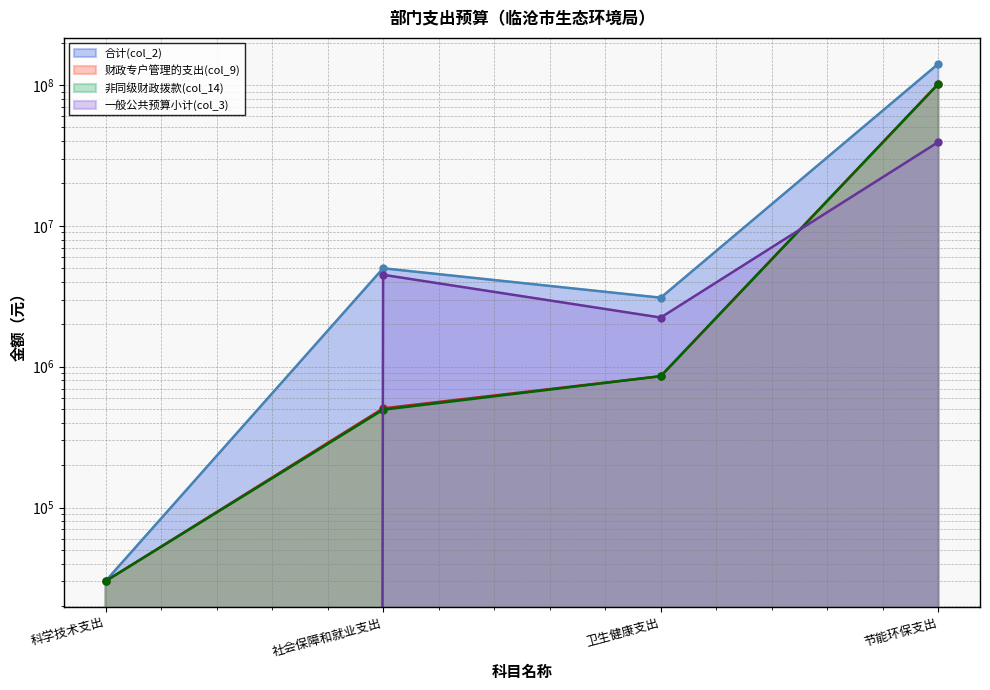

Reading left to right, what are all the values shown in this chart?

合计(col_2): 科学技术支出=30000.0	社会保障和就业支出=5000896.0	卫生健康支出=3091003.5	节能环保支出=141673103.7
财政专户管理的支出(col_9): 科学技术支出=30000.0	社会保障和就业支出=505956.8	卫生健康支出=856650.0	节能环保支出=102254631.8
非同级财政拨款(col_14): 科学技术支出=30000.0	社会保障和就业支出=495116.8	卫生健康支出=856650.0	节能环保支出=101890631.8
一般公共预算小计(col_3): 科学技术支出=0.0	社会保障和就业支出=4494939.2	卫生健康支出=2234353.5	节能环保支出=39418471.9